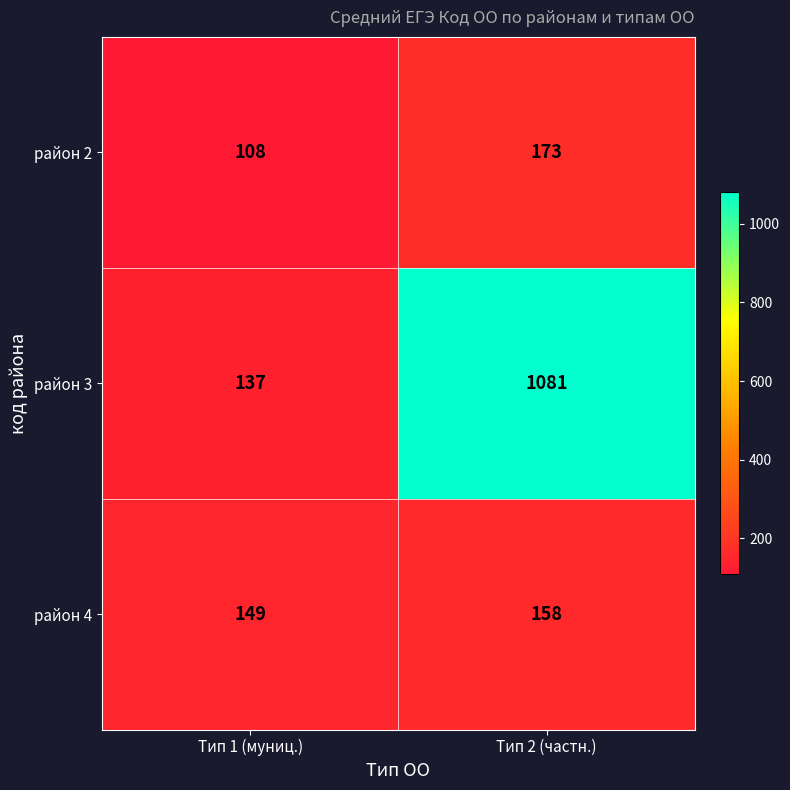

At which category is the sum across all series the highest?

Тип 2 (частн.)